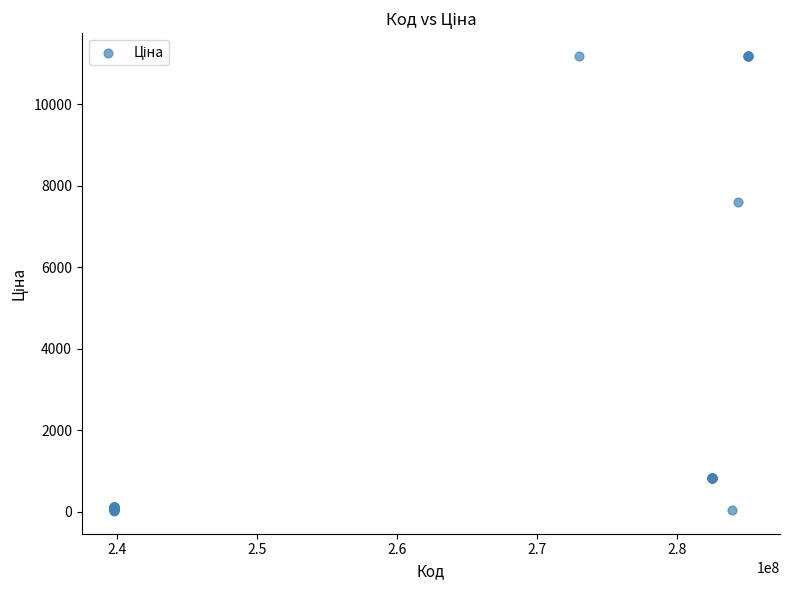

What Y value in the scatter plot is closest to 5602?

7596.5